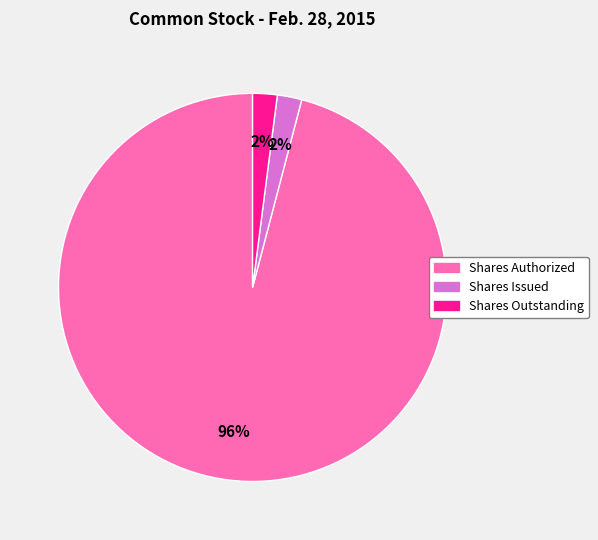

How many segments does this pie chart have?

3